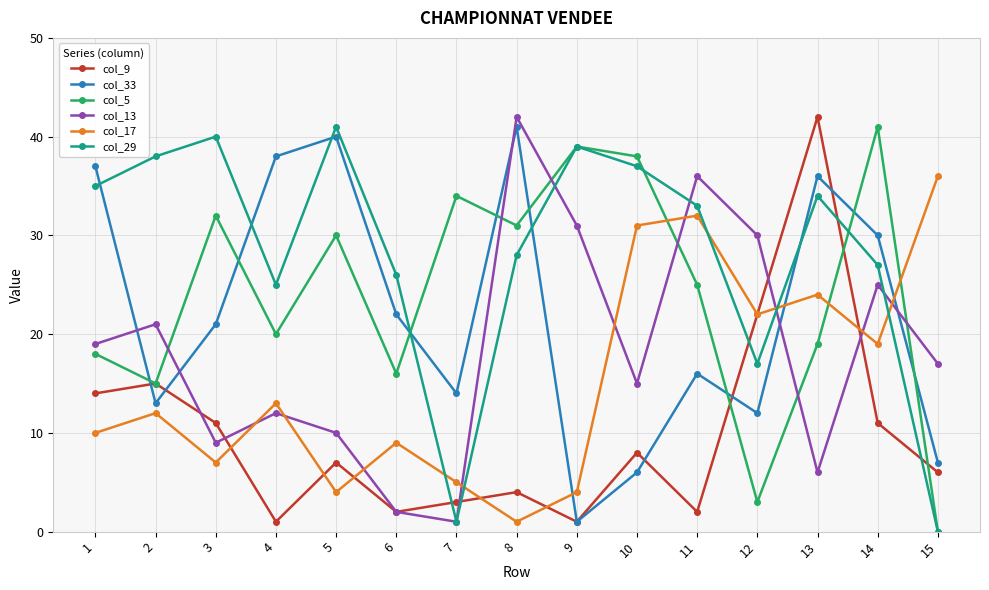

True or false: col_29 and col_9 cross at least once.

True